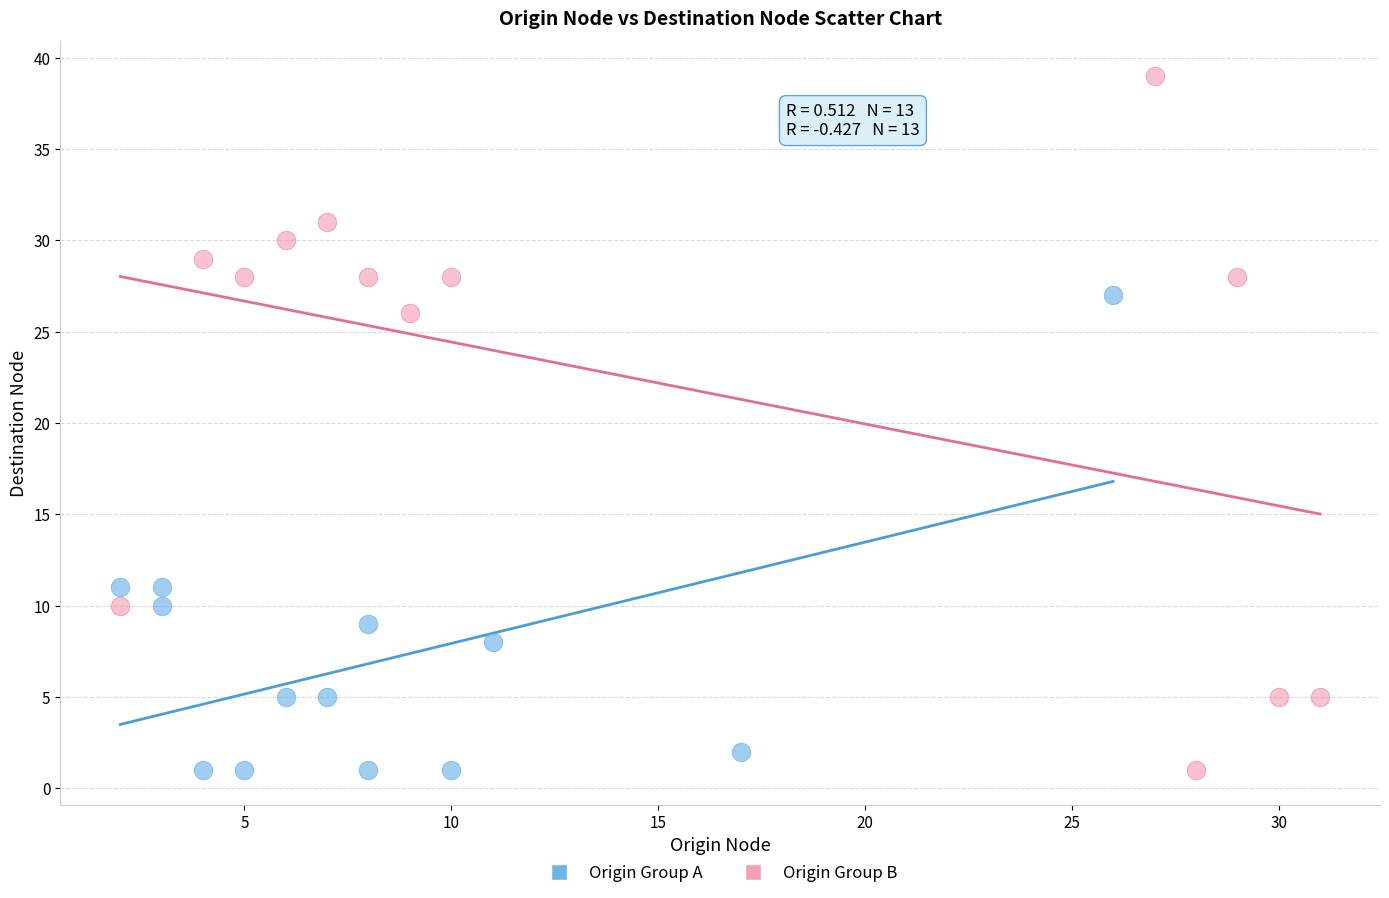

Which series has the largest Y range (max minus min)?

Origin Group B